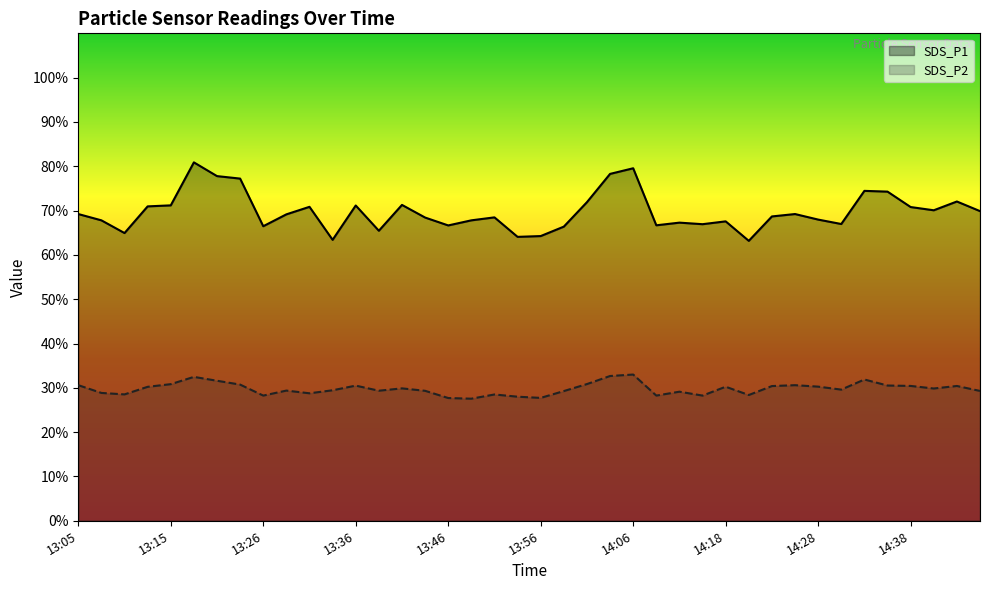

At 14:38, list the series in order from smallest to largest.

SDS_P2, SDS_P1